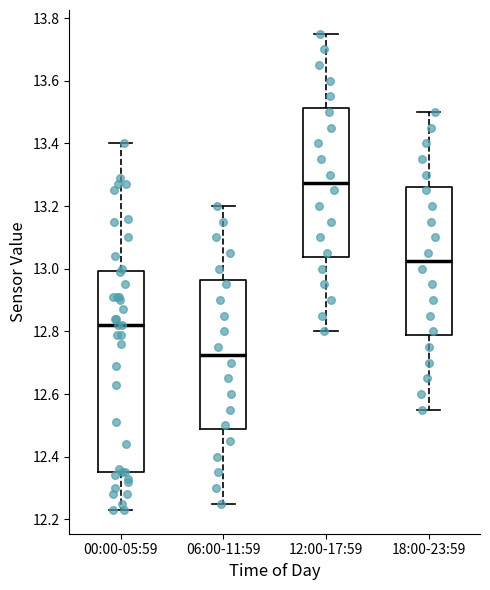

Reading left to right, read every box against the y-axis: the position of its median line, the range the box covers, and the ends of its whiskers. The values are not printed on the chart, so give them approximately, as read against the axis.

00:00-05:59: median 12.82, box 12.36 to 13.00, whiskers 12.24 to 13.40
06:00-11:59: median 12.72, box 12.48 to 12.96, whiskers 12.26 to 13.20
12:00-17:59: median 13.28, box 13.04 to 13.52, whiskers 12.80 to 13.76
18:00-23:59: median 13.02, box 12.78 to 13.26, whiskers 12.56 to 13.50